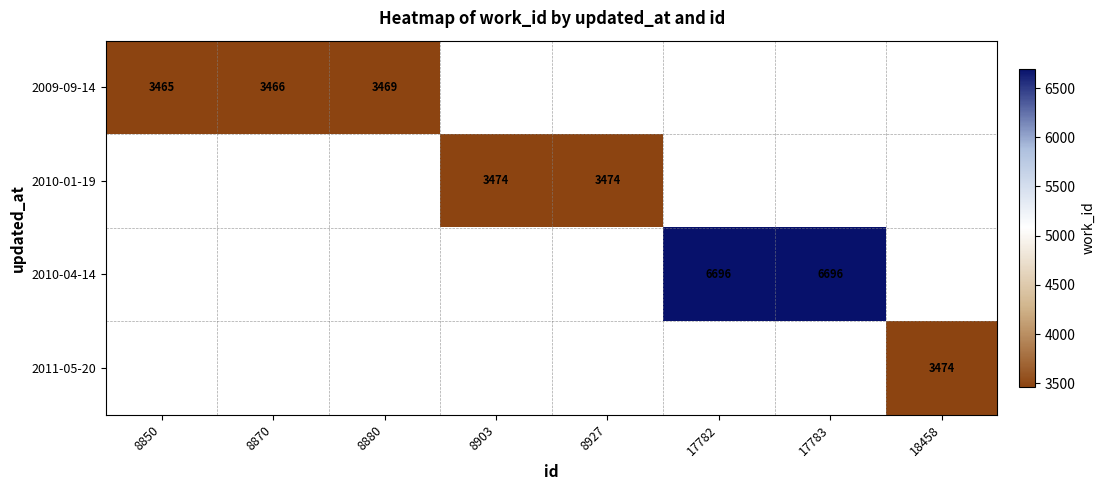

The value of 2009-09-14 at 8880 is 5083. True or false?

False